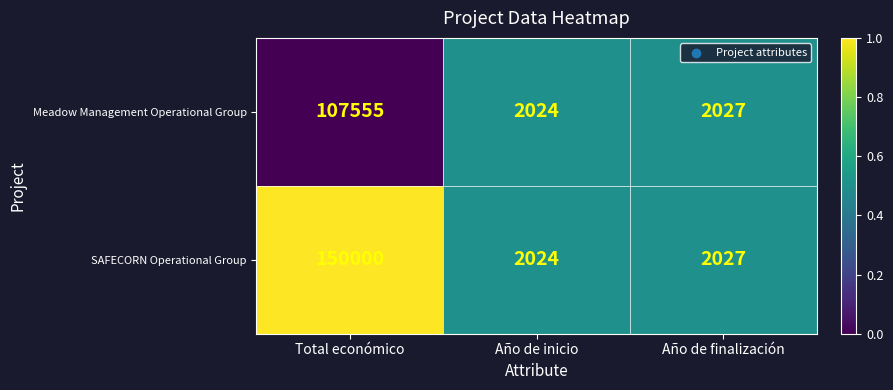

Reading left to right, transcribe all the data shown in this chart.

Meadow Management Operational Group: 107555	2024	2027
SAFECORN Operational Group: 150000	2024	2027